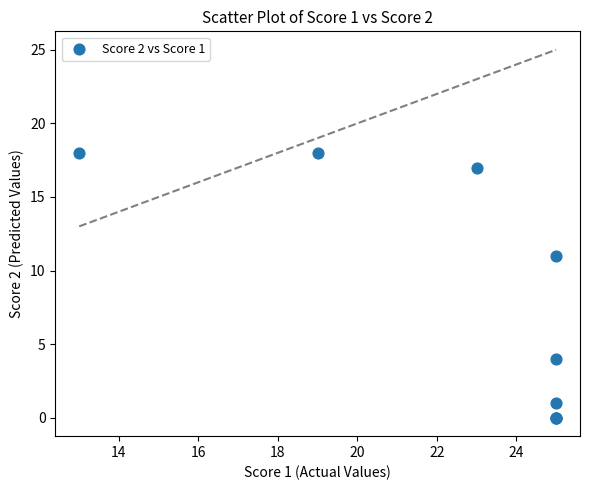

What Y value in the scatter plot is closest to 9?

11